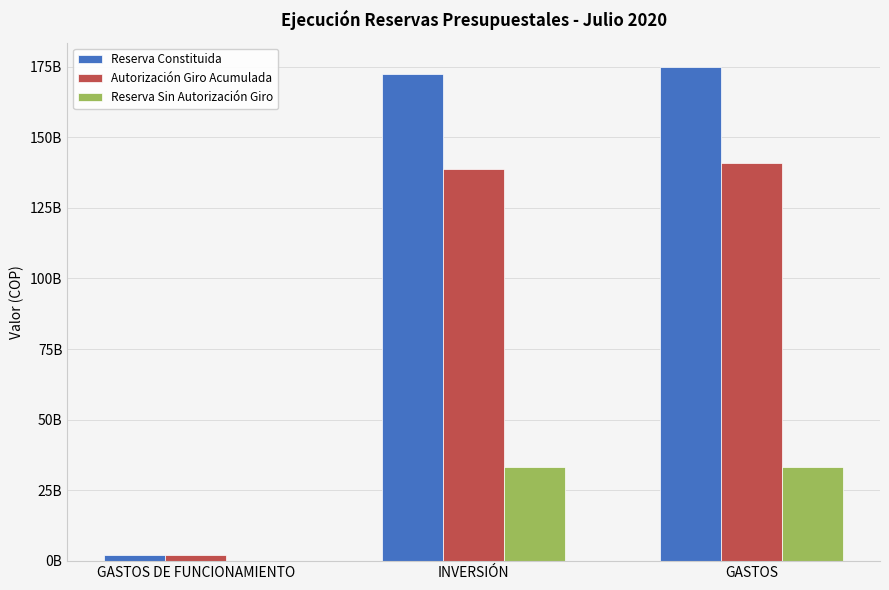

What is the value of the Reserva Constituida bar at the 1st from the left?

2269355295